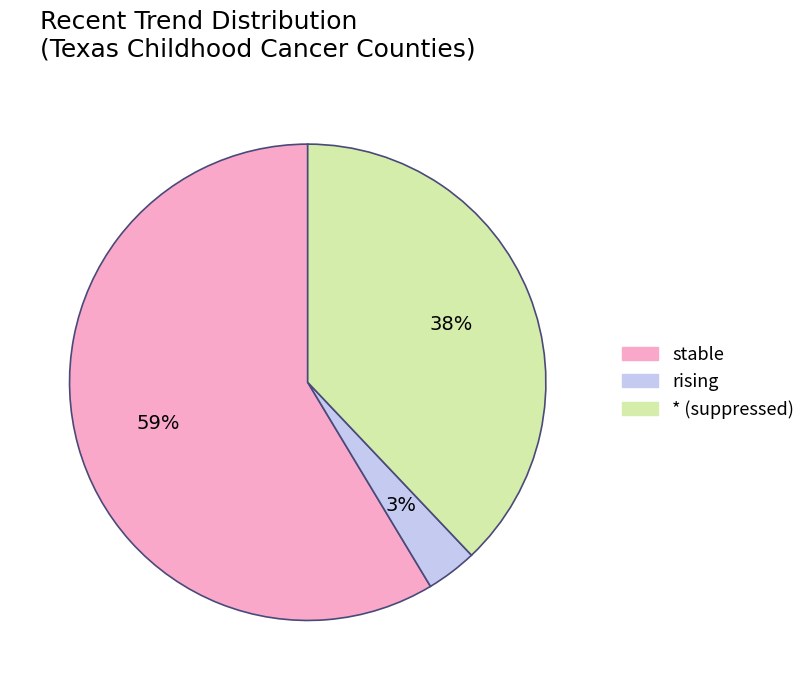

To the nearest percent, what is the average slice percentage?

33%